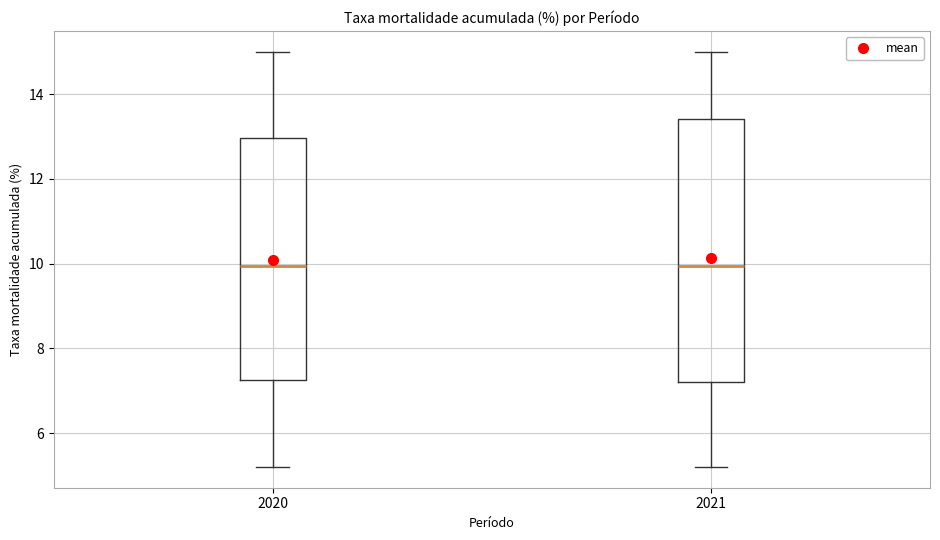

Reading left to right, transcribe this box plot: for each box, give where its median line is, the range the box spans, and where its two whiskers end, as read against the y-axis. The values are not printed on the chart, so give them approximately, as read against the axis.

2020: median 10.0, box 7.2 to 13.0, whiskers 5.2 to 15.0
2021: median 10.0, box 7.2 to 13.4, whiskers 5.2 to 15.0